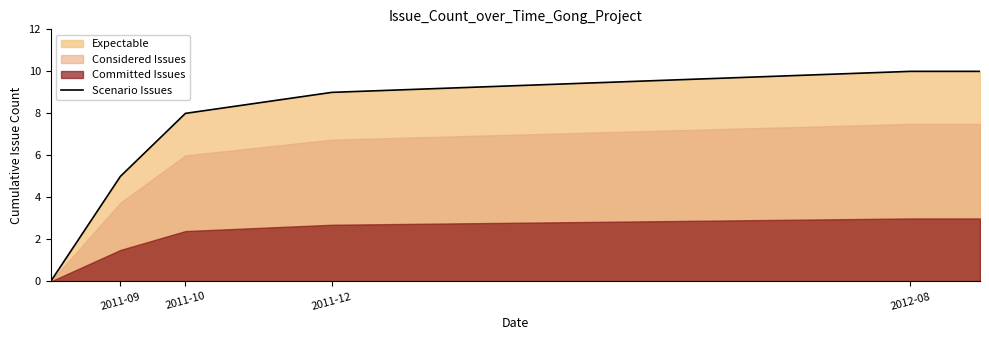

Reading right to left, transcribe all the data shown in this chart.

10	10	9	8	5	0